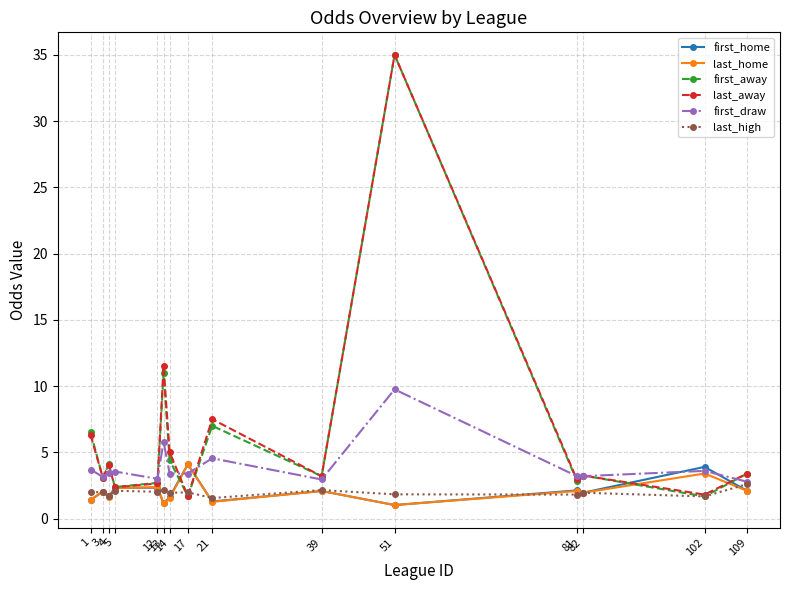

What are all the series names shown in the legend?

first_home, last_home, first_away, last_away, first_draw, last_high